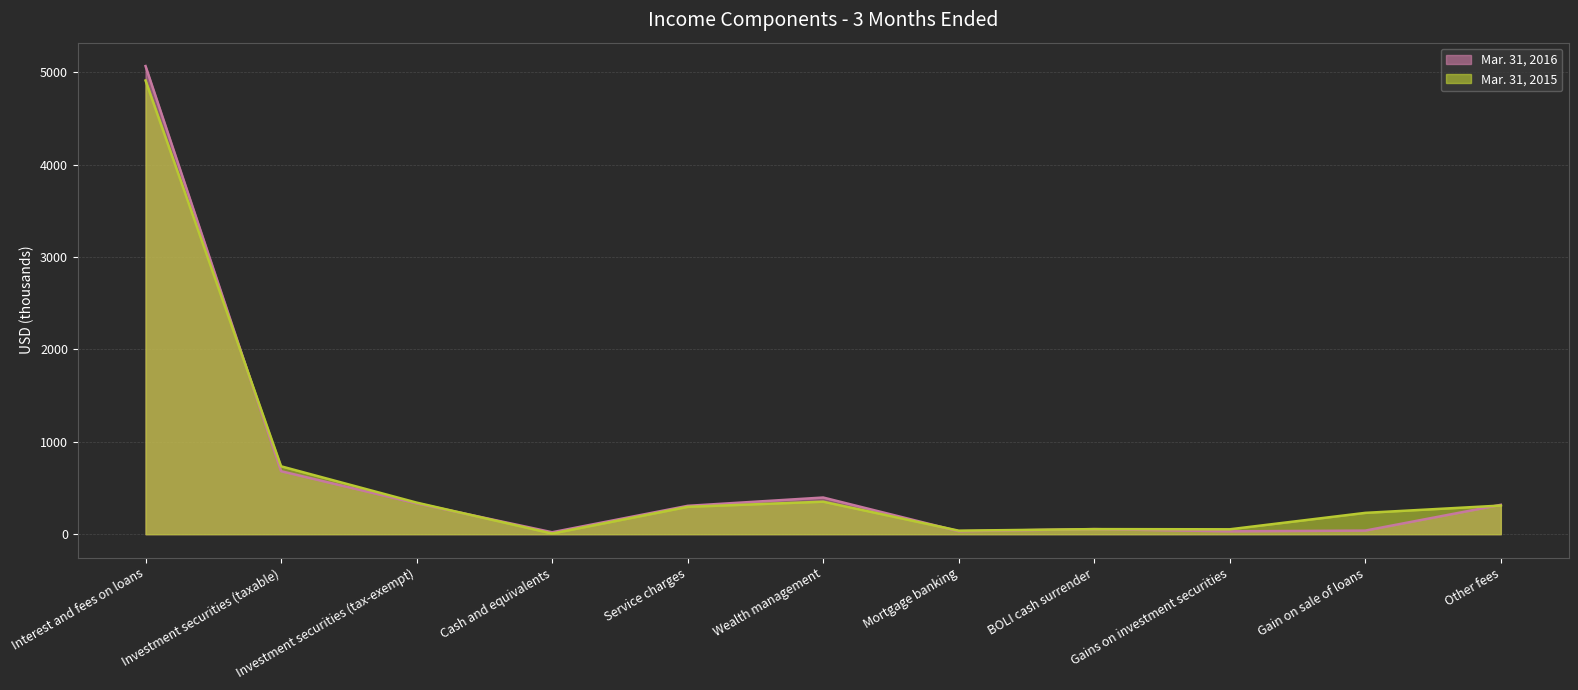

What is the average value of the Mar. 31, 2016 series?

662